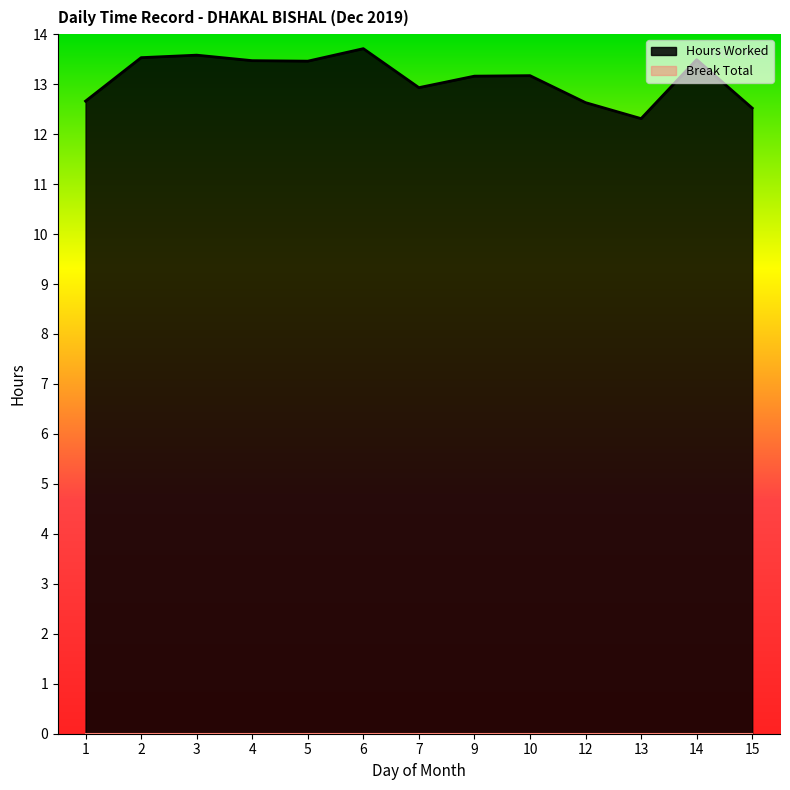

True or false: there are more than 1 points higher than both neighbors.

True